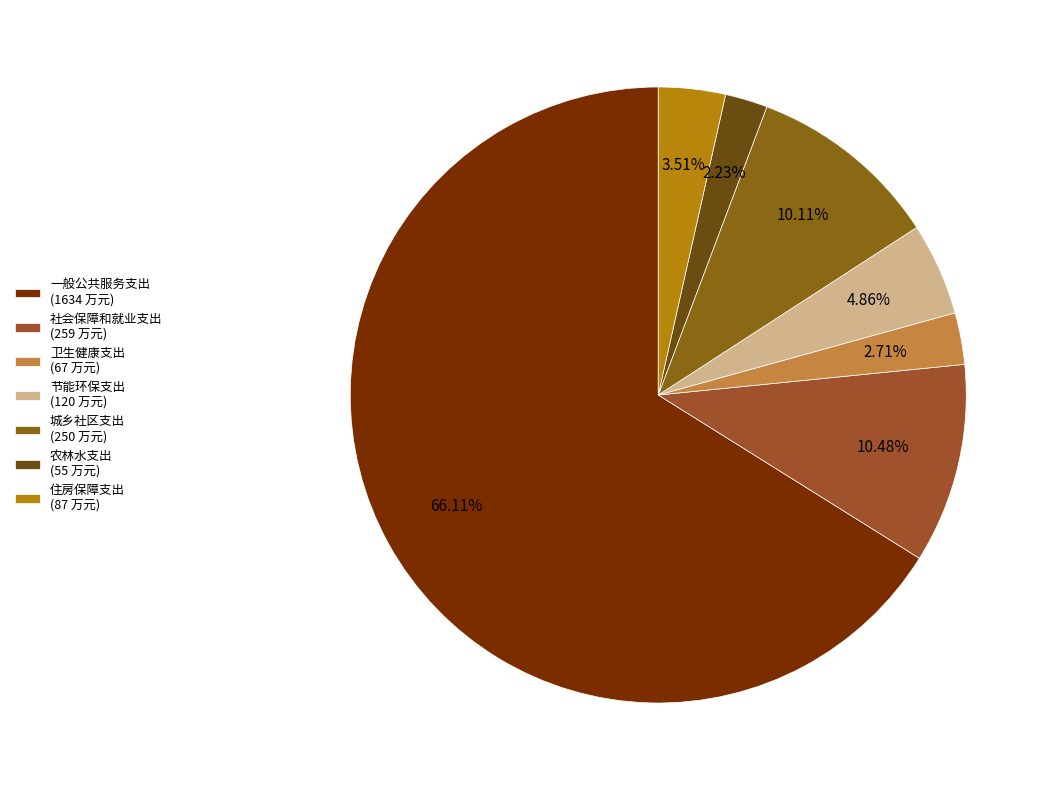

Which category accounts for the majority?

一般公共服务支出